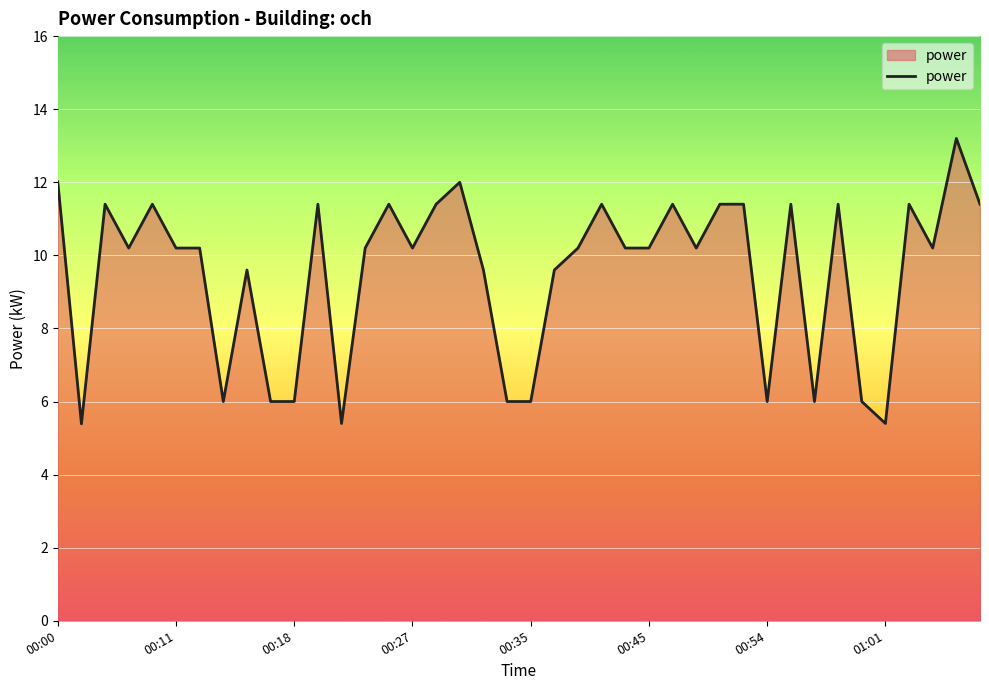

What is the difference between the maximum and minimum values?

7.8